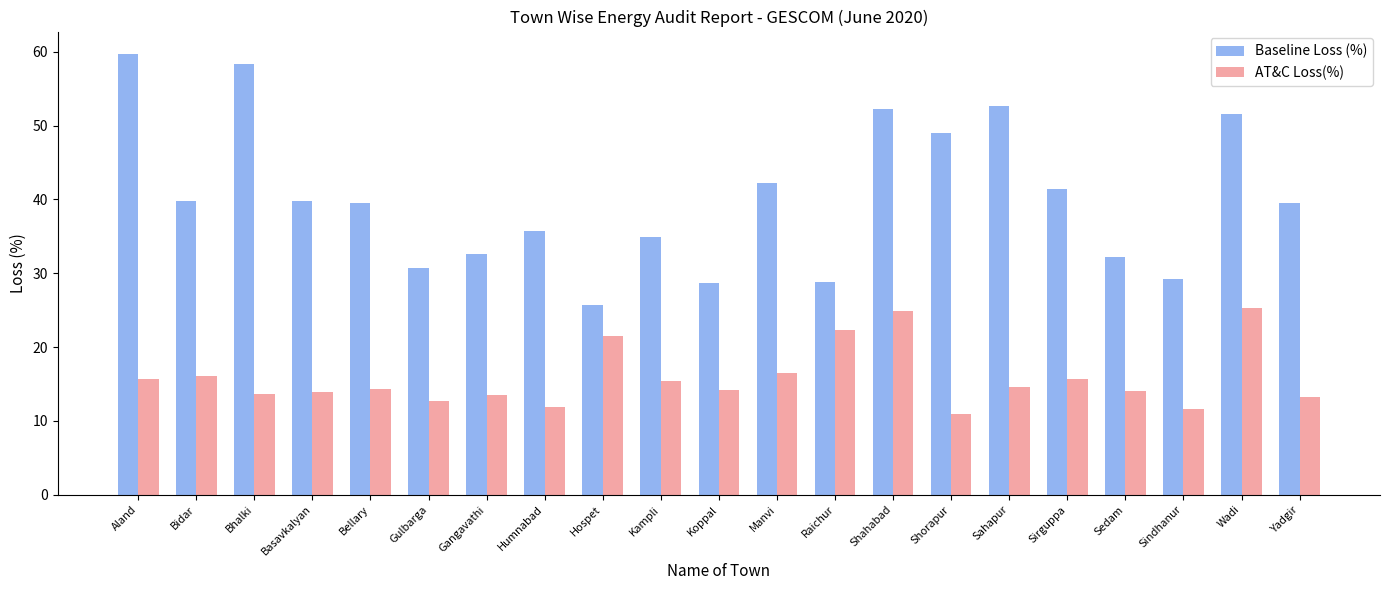

How many values in the Baseline Loss (%) series exceed 39?

12